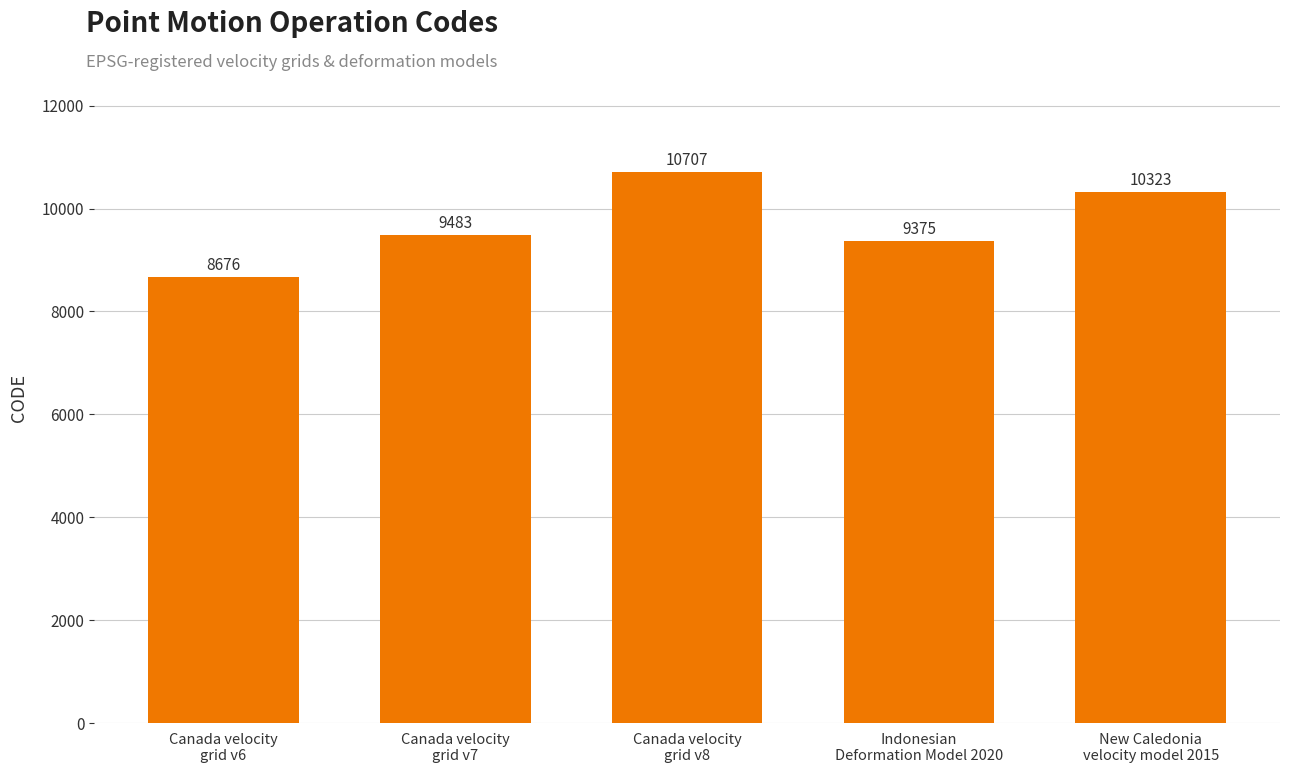

Rank the categories by value from lowest to highest.

Canada velocity
grid v6, Indonesian
Deformation Model 2020, Canada velocity
grid v7, New Caledonia
velocity model 2015, Canada velocity
grid v8